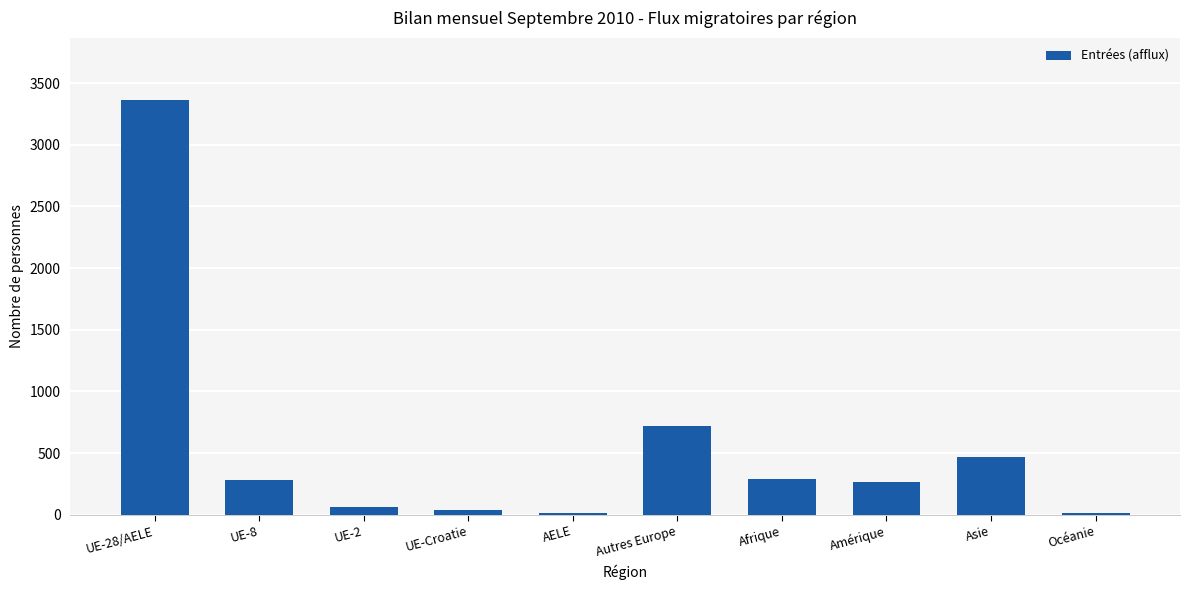

The value at Amérique is 93. True or false?

False